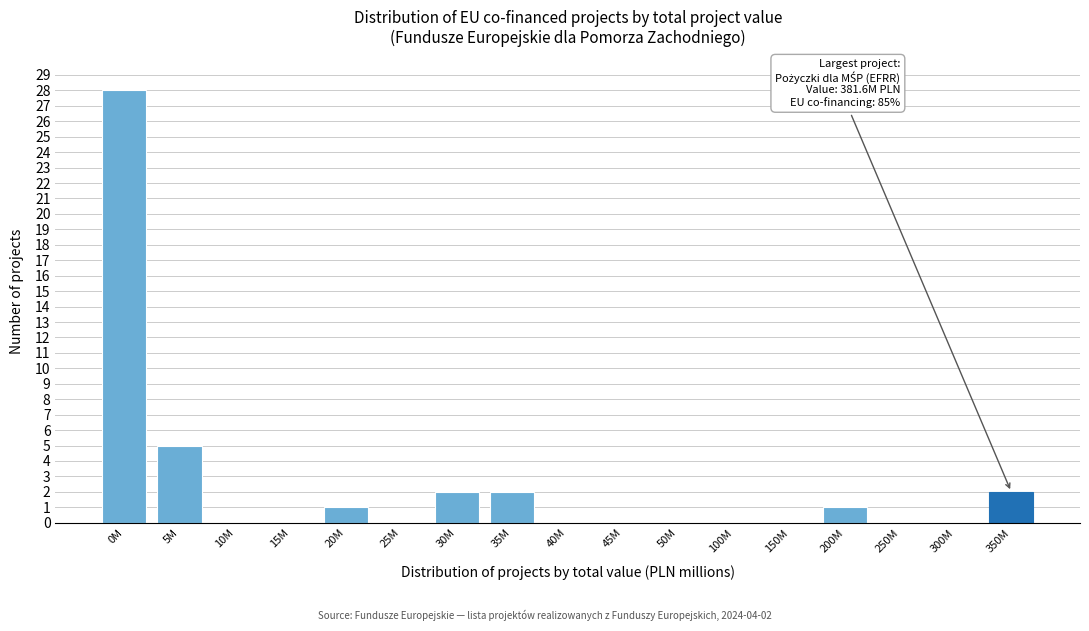

Reading right to left, transcribe all the data shown in this chart.

350M=2	300M=0	250M=0	200M=1	150M=0	100M=0	50M=0	45M=0	40M=0	35M=2	30M=2	25M=0	20M=1	15M=0	10M=0	5M=5	0M=28